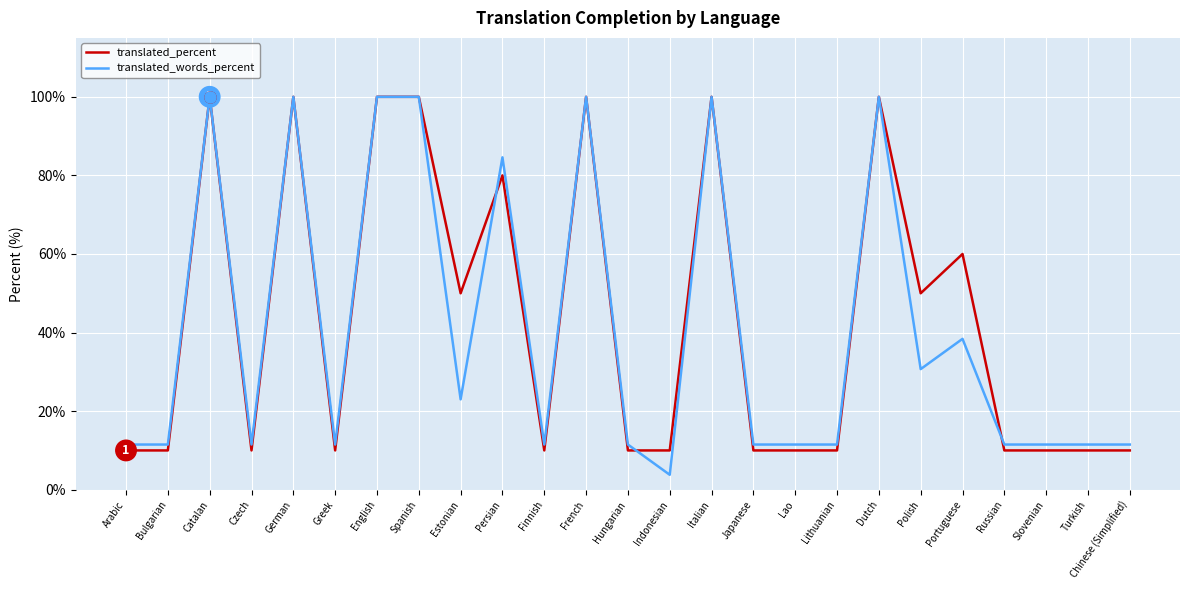

What is the sum of the translated_percent values at Polish and Greek?

60.0